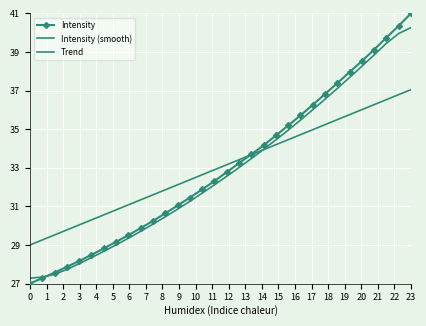

What is the maximum value for Intensity (smooth)?

40.3